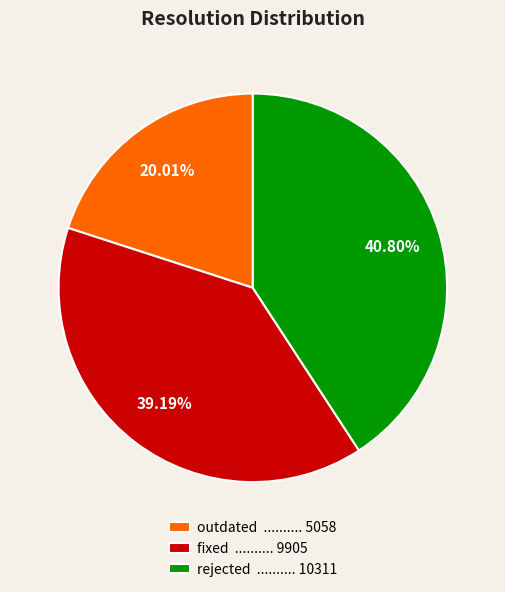

Count the number of slices in the pie.

3